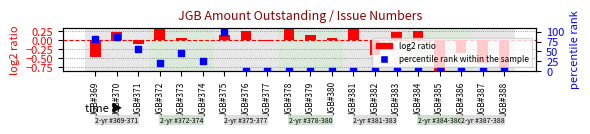

Which series has the largest Y range (max minus min)?

percentile rank within the sample